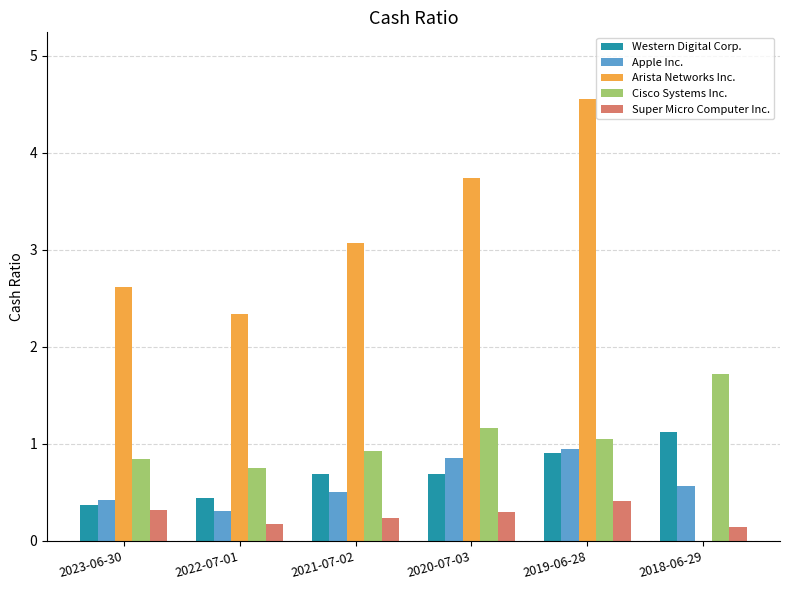

Which category has the highest value across all series?

2019-06-28